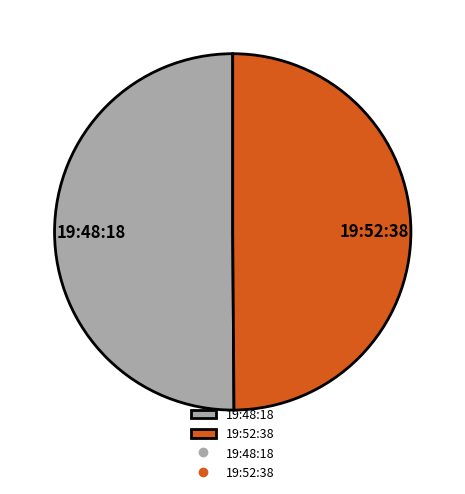

What is the ratio of the value at 19:52:38 to the value at 19:48:18?

1.0